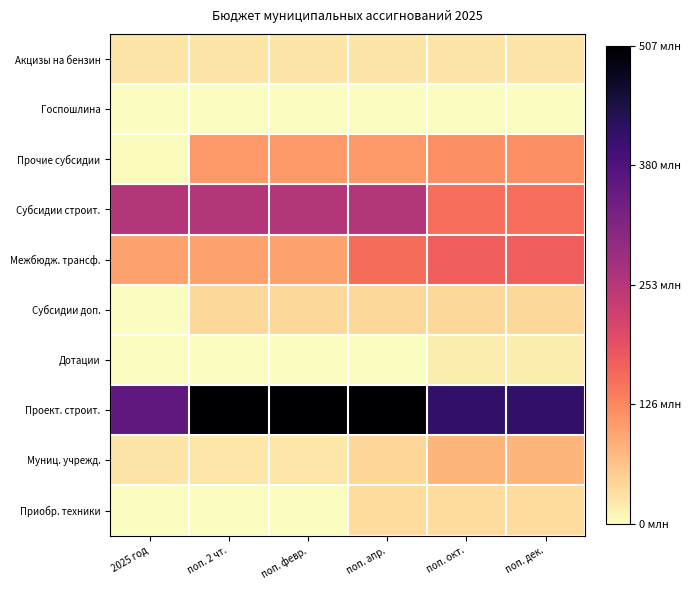

Reading left to right, list all the values displayed in this chart.

Акцизы на бензин: 2025 год=26508000	поп. 2 чт.=26508000	поп. февр.=26508000	поп. апр.=26508000	поп. окт.=26508000	поп. дек.=26508000
Госпошлина: 2025 год=2000	поп. 2 чт.=2000	поп. февр.=0	поп. апр.=0	поп. окт.=0	поп. дек.=0
Прочие субсидии: 2025 год=2140000	поп. 2 чт.=108140000	поп. февр.=108140000	поп. апр.=108140000	поп. окт.=119140000	поп. дек.=119140000
Субсидии строит.: 2025 год=256000000	поп. 2 чт.=256000000	поп. февр.=256000000	поп. апр.=256000000	поп. окт.=153000000	поп. дек.=153000000
Межбюдж. трансф.: 2025 год=101027800	поп. 2 чт.=101027800	поп. февр.=101027800	поп. апр.=155227800	поп. окт.=170427800	поп. дек.=170427800
Субсидии доп.: 2025 год=0	поп. 2 чт.=40416188	поп. февр.=40416188	поп. апр.=40416188	поп. окт.=40416188	поп. дек.=40416188
Дотации: 2025 год=0	поп. 2 чт.=0	поп. февр.=0	поп. апр.=0	поп. окт.=19632000	поп. дек.=19632000
Проект. строит.: 2025 год=359847800	поп. 2 чт.=507184910	поп. февр.=507184910	поп. апр.=507184910	поп. окт.=415184910	поп. дек.=415155878
Муниц. учрежд.: 2025 год=25830000	поп. 2 чт.=24909078	поп. февр.=25087352	поп. апр.=43287352	поп. окт.=78119352	поп. дек.=78061023
Приобр. техники: 2025 год=0	поп. 2 чт.=0	поп. февр.=0	поп. апр.=36000000	поп. окт.=36000000	поп. дек.=36000000